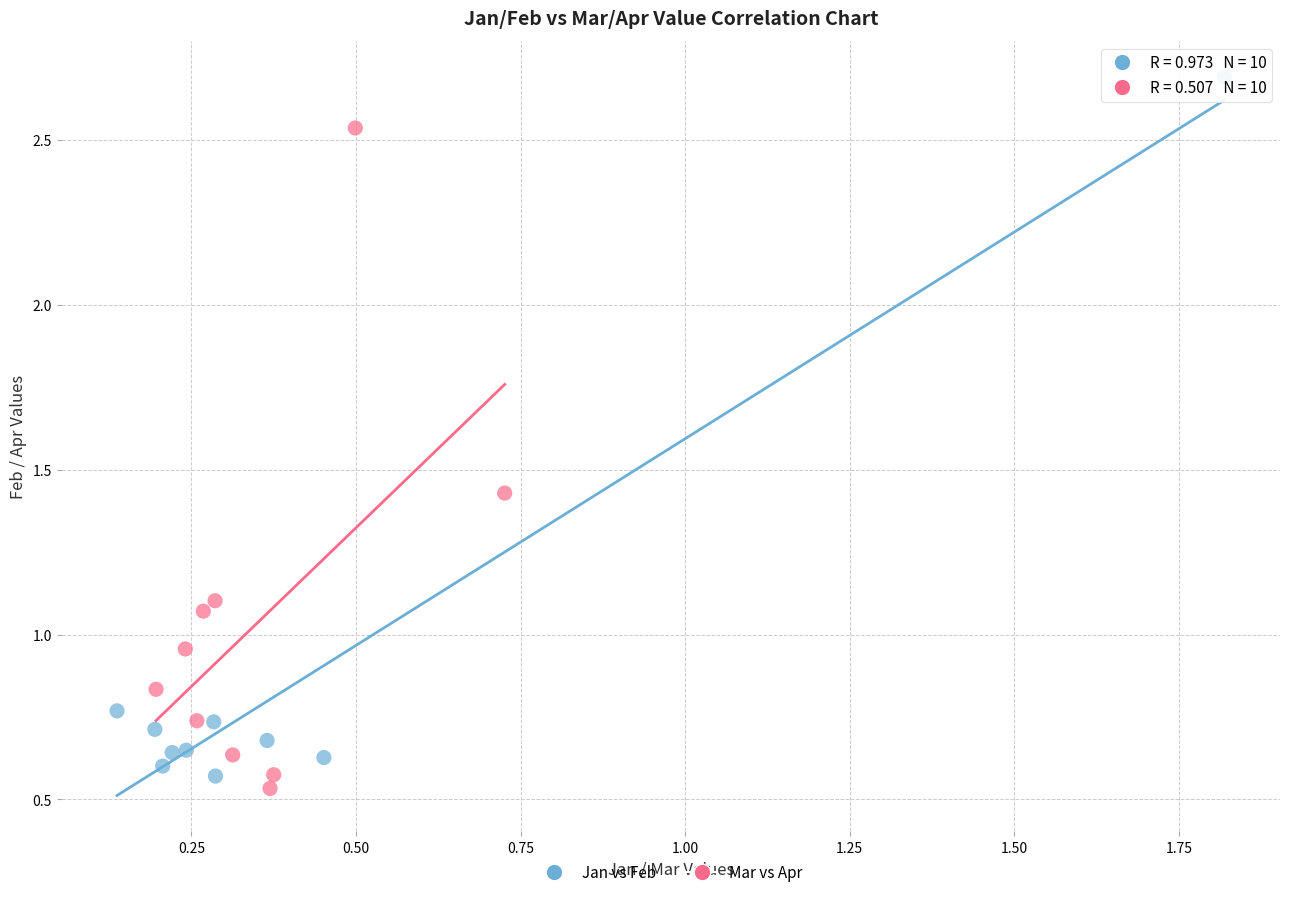

Which series has the widest spread of Y values?

Jan vs Feb